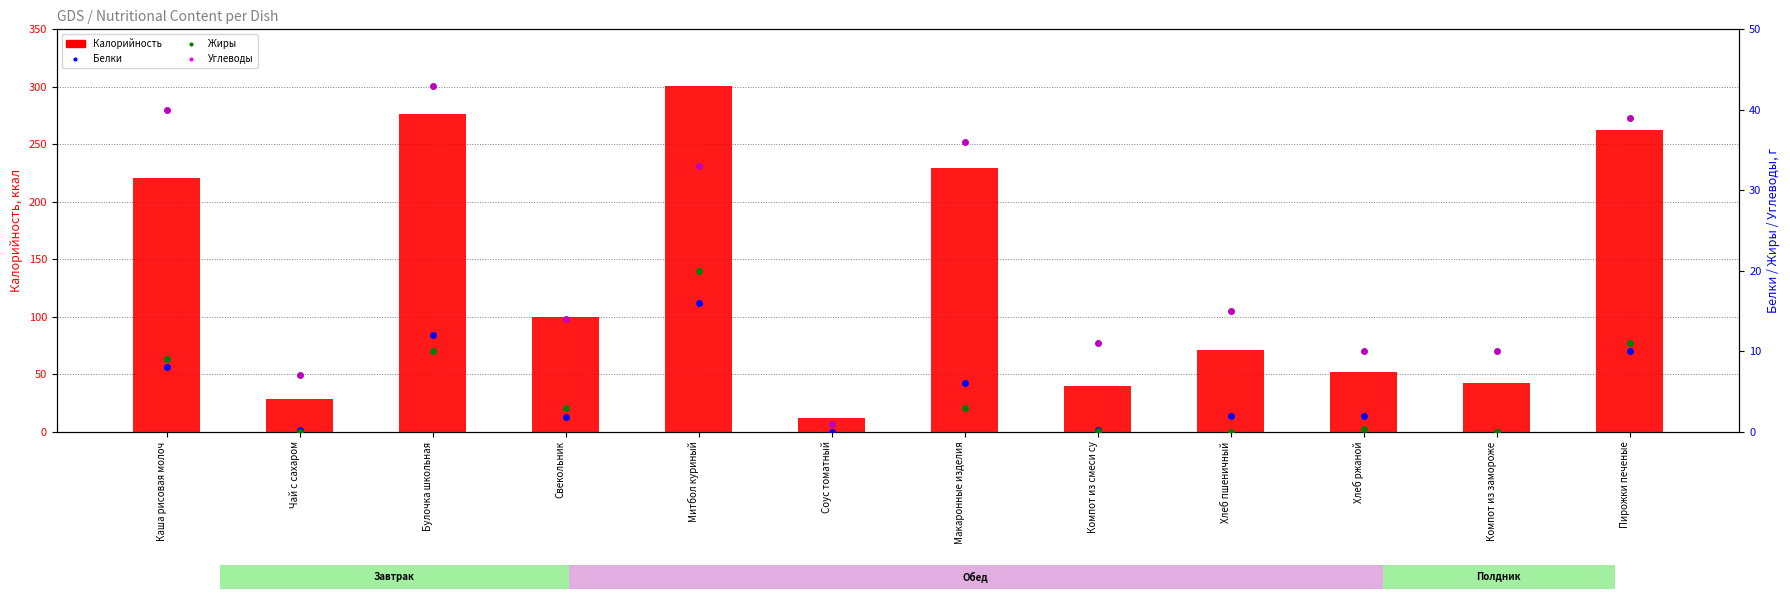

What is the difference between the maximum and minimum values in the Калорийность series?

289.0